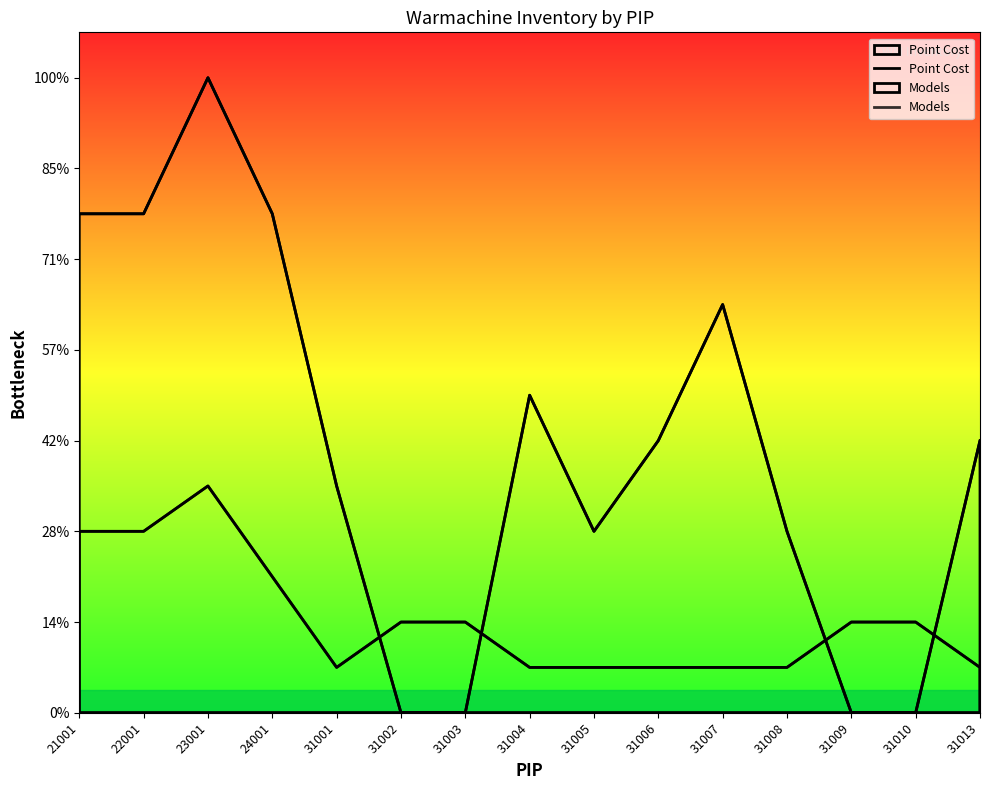

Which series ends up on top after the final intersection of Models and Point Cost?

Point Cost